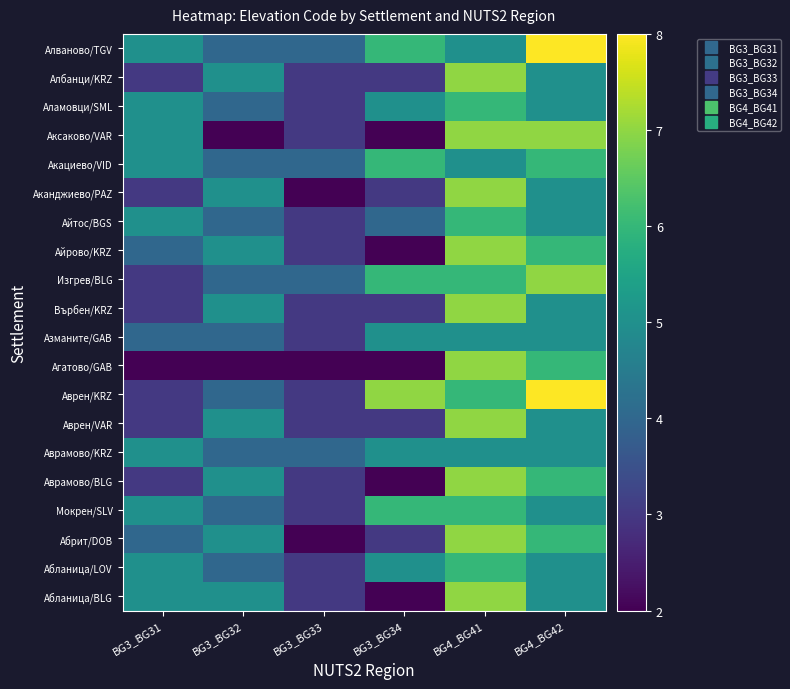

Reading left to right, transcribe all the data shown in this chart.

Абланица/BLG: BG3_BG31=5	BG3_BG32=5	BG3_BG33=3	BG3_BG34=2	BG4_BG41=7	BG4_BG42=5
Абланица/LOV: BG3_BG31=5	BG3_BG32=4	BG3_BG33=3	BG3_BG34=5	BG4_BG41=6	BG4_BG42=5
Абрит/DOB: BG3_BG31=4	BG3_BG32=5	BG3_BG33=2	BG3_BG34=3	BG4_BG41=7	BG4_BG42=6
Мокрен/SLV: BG3_BG31=5	BG3_BG32=4	BG3_BG33=3	BG3_BG34=6	BG4_BG41=6	BG4_BG42=5
Аврамово/BLG: BG3_BG31=3	BG3_BG32=5	BG3_BG33=3	BG3_BG34=2	BG4_BG41=7	BG4_BG42=6
Аврамово/KRZ: BG3_BG31=5	BG3_BG32=4	BG3_BG33=4	BG3_BG34=5	BG4_BG41=5	BG4_BG42=5
Аврен/VAR: BG3_BG31=3	BG3_BG32=5	BG3_BG33=3	BG3_BG34=3	BG4_BG41=7	BG4_BG42=5
Аврен/KRZ: BG3_BG31=3	BG3_BG32=4	BG3_BG33=3	BG3_BG34=7	BG4_BG41=6	BG4_BG42=8
Агатово/GAB: BG3_BG31=2	BG3_BG32=2	BG3_BG33=2	BG3_BG34=2	BG4_BG41=7	BG4_BG42=6
Азманите/GAB: BG3_BG31=4	BG3_BG32=4	BG3_BG33=3	BG3_BG34=5	BG4_BG41=5	BG4_BG42=5
Върбен/KRZ: BG3_BG31=3	BG3_BG32=5	BG3_BG33=3	BG3_BG34=3	BG4_BG41=7	BG4_BG42=5
Изгрев/BLG: BG3_BG31=3	BG3_BG32=4	BG3_BG33=4	BG3_BG34=6	BG4_BG41=6	BG4_BG42=7
Айрово/KRZ: BG3_BG31=4	BG3_BG32=5	BG3_BG33=3	BG3_BG34=2	BG4_BG41=7	BG4_BG42=6
Айтос/BGS: BG3_BG31=5	BG3_BG32=4	BG3_BG33=3	BG3_BG34=4	BG4_BG41=6	BG4_BG42=5
Аканджиево/PAZ: BG3_BG31=3	BG3_BG32=5	BG3_BG33=2	BG3_BG34=3	BG4_BG41=7	BG4_BG42=5
Акациево/VID: BG3_BG31=5	BG3_BG32=4	BG3_BG33=4	BG3_BG34=6	BG4_BG41=5	BG4_BG42=6
Аксаково/VAR: BG3_BG31=5	BG3_BG32=2	BG3_BG33=3	BG3_BG34=2	BG4_BG41=7	BG4_BG42=7
Аламовци/SML: BG3_BG31=5	BG3_BG32=4	BG3_BG33=3	BG3_BG34=5	BG4_BG41=6	BG4_BG42=5
Албанци/KRZ: BG3_BG31=3	BG3_BG32=5	BG3_BG33=3	BG3_BG34=3	BG4_BG41=7	BG4_BG42=5
Алваново/TGV: BG3_BG31=5	BG3_BG32=4	BG3_BG33=4	BG3_BG34=6	BG4_BG41=5	BG4_BG42=8